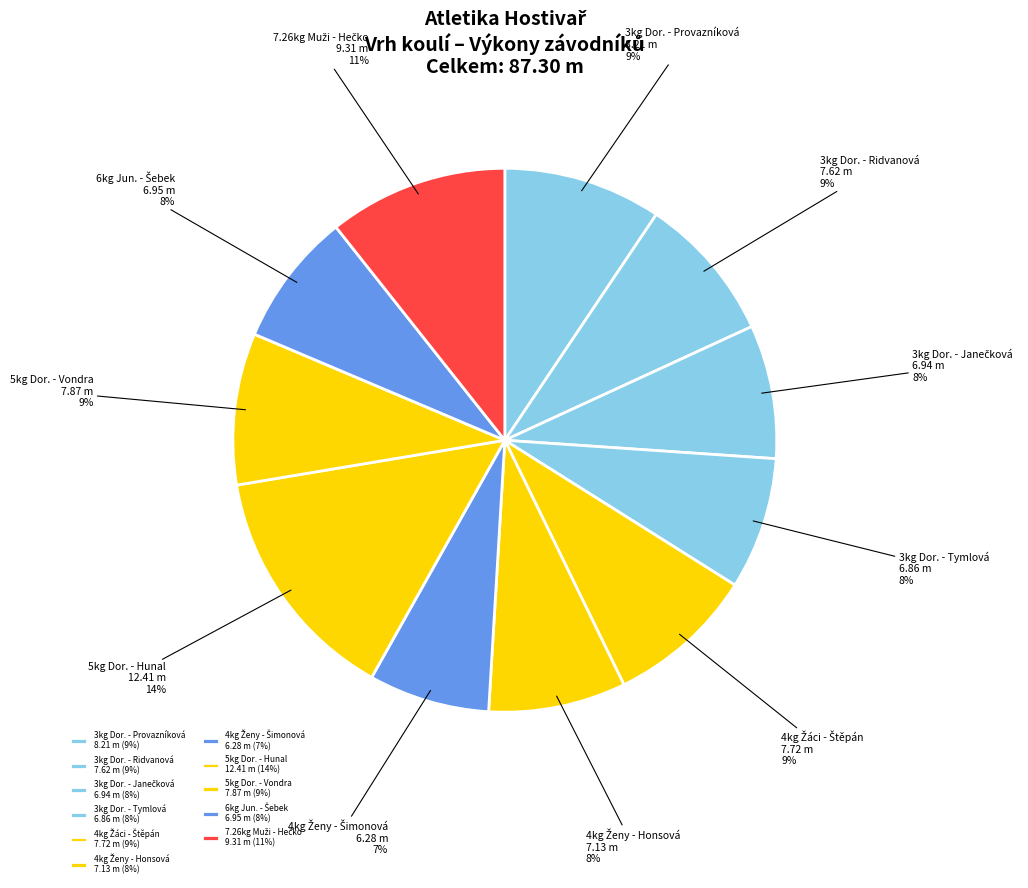

How many slices are in this pie chart?

11